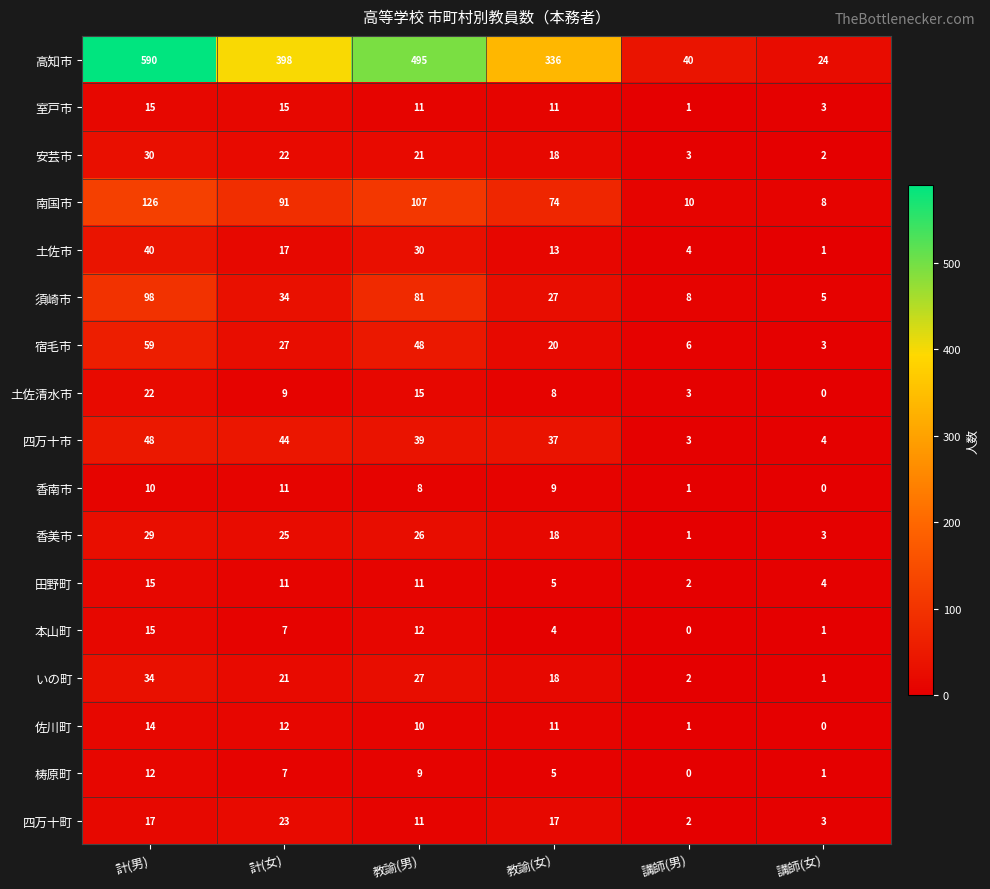

What is the difference between the 高知市 values at 講師(男) and 講師(女)?

16